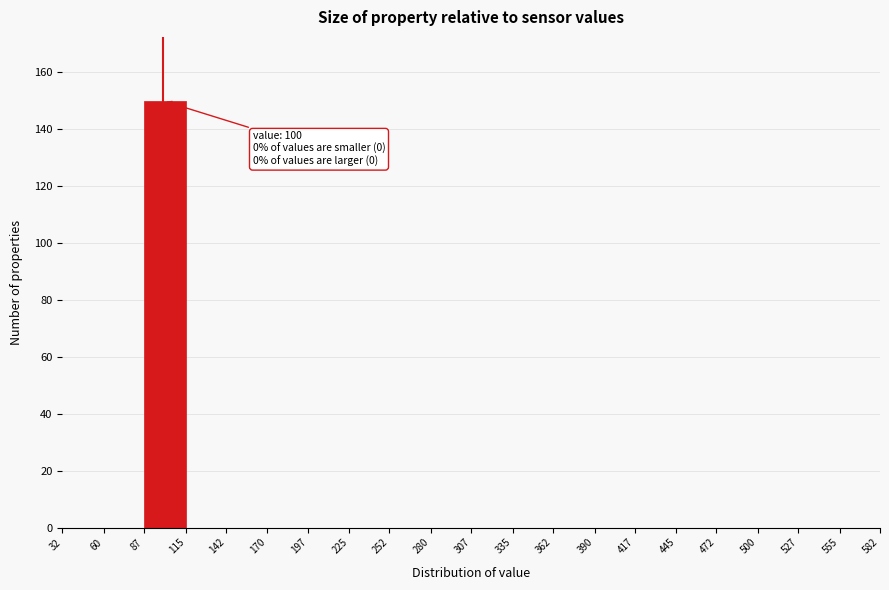

Over which range of the x-axis is the bar tallest?

87 to 115